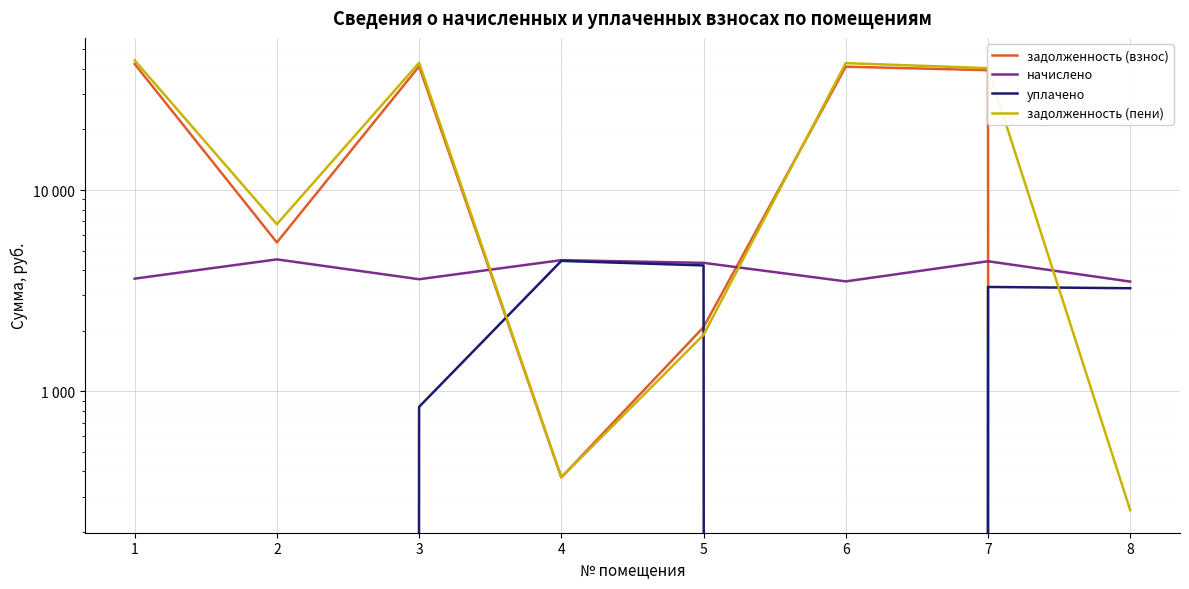

What are all the series names shown in the legend?

задолженность (взнос), начислено, уплачено, задолженность (пени)